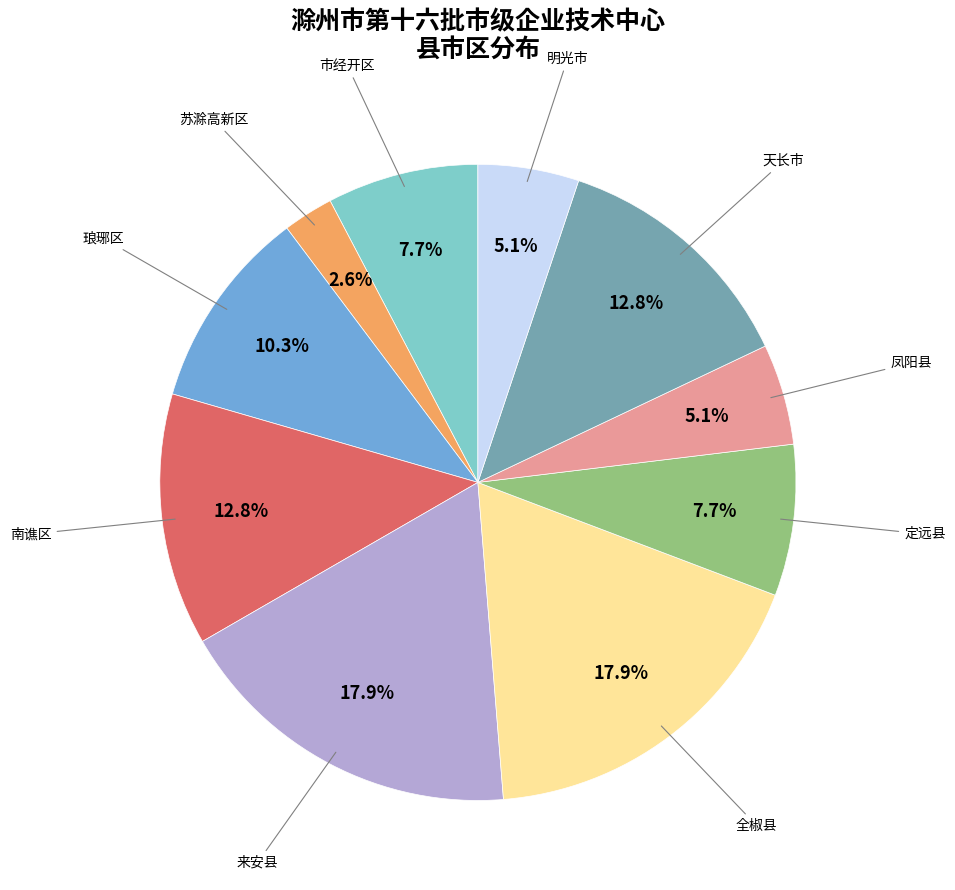

Which category has the smallest portion of the pie?

苏滁高新区